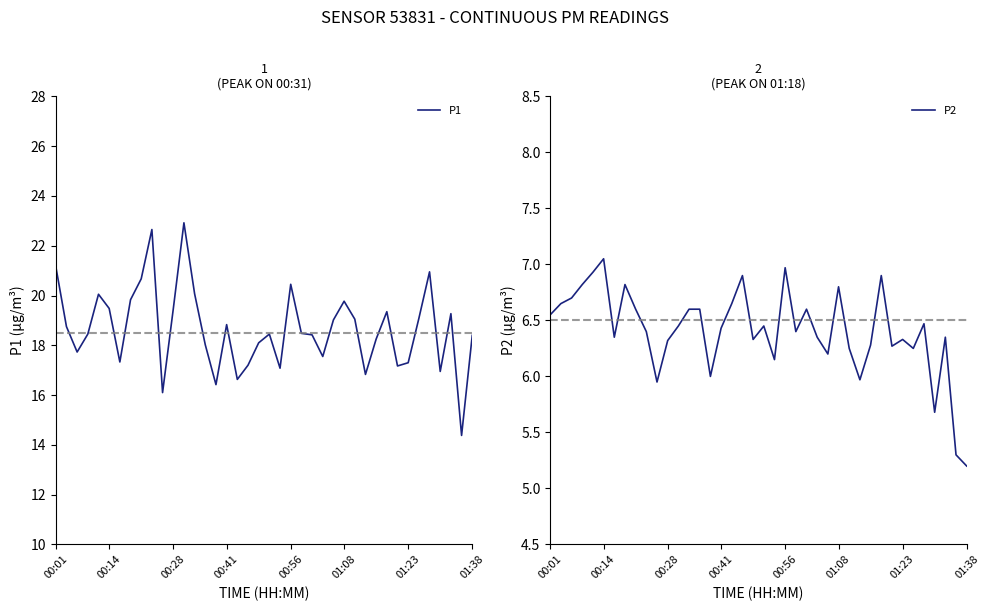

True or false: P1 has a value of 28.5 at 01:23.

False